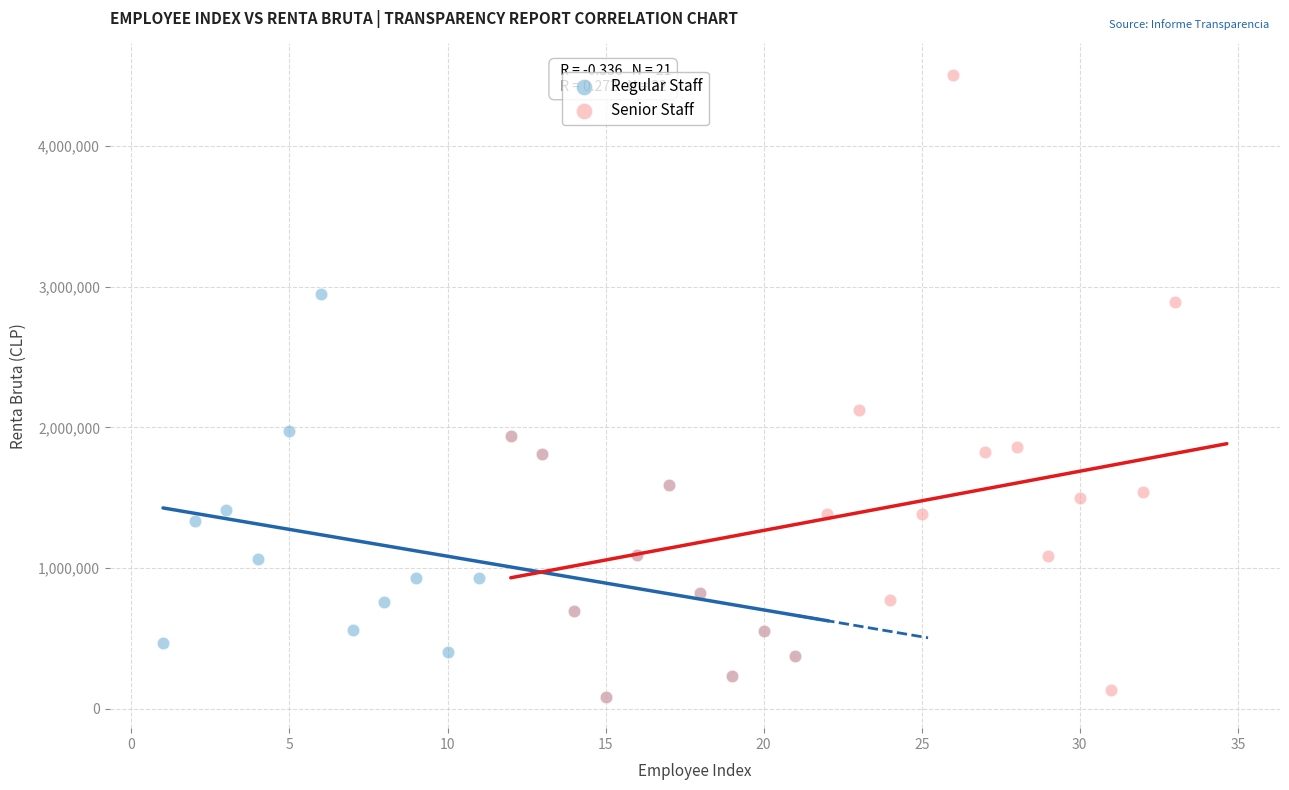

Which series has the widest spread of Y values?

Senior Staff